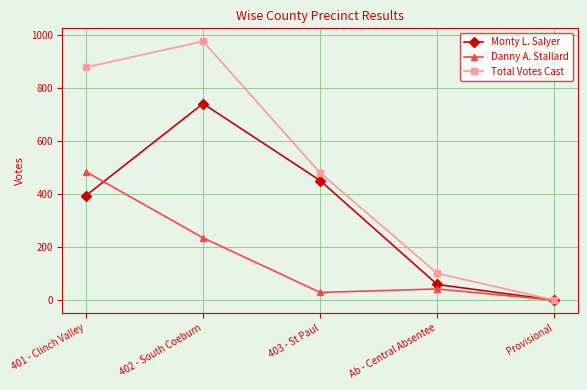

True or false: Monty L. Salyer has a value of 59 at Ab - Central Absentee.

True